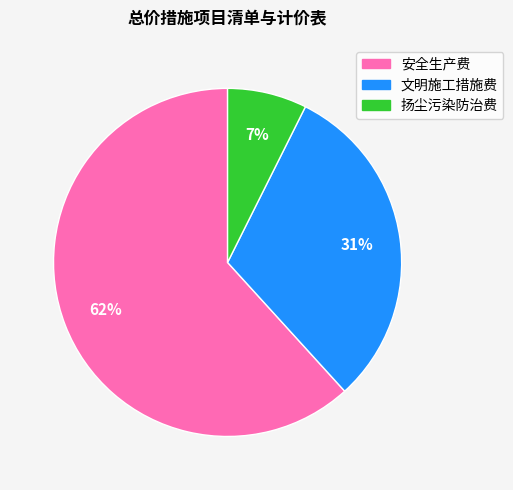

What is the smallest slice in the pie chart?

扬尘污染防治费